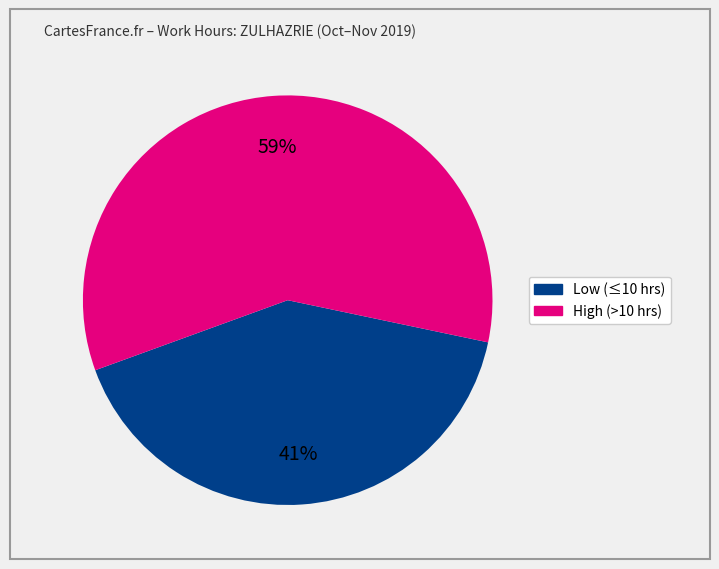

Does any single category account for the majority?

Yes